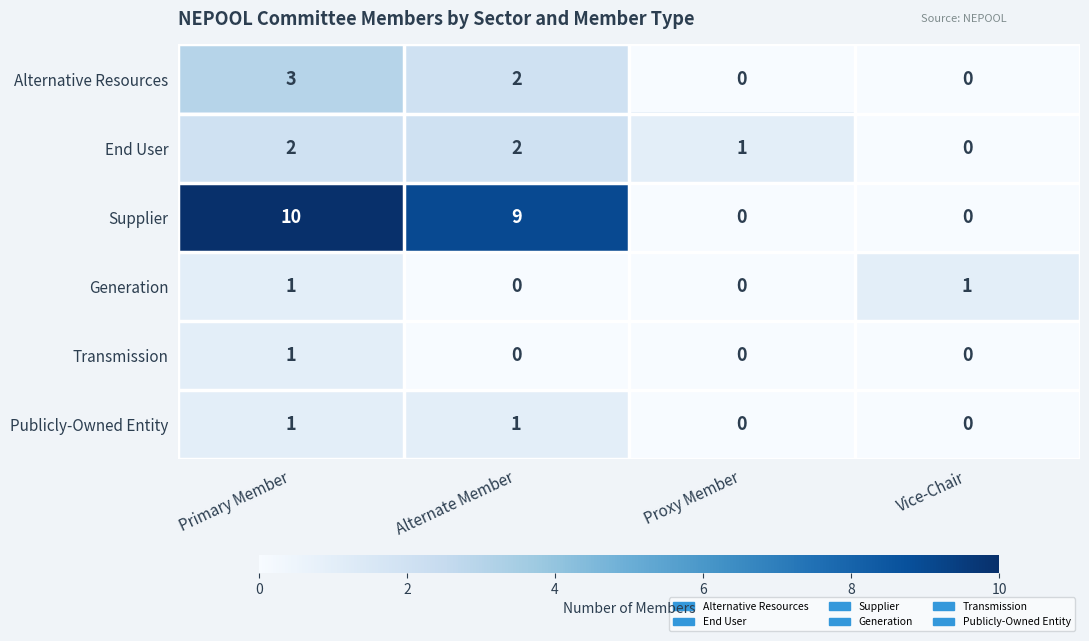

Which series has the largest range (max minus min)?

Supplier